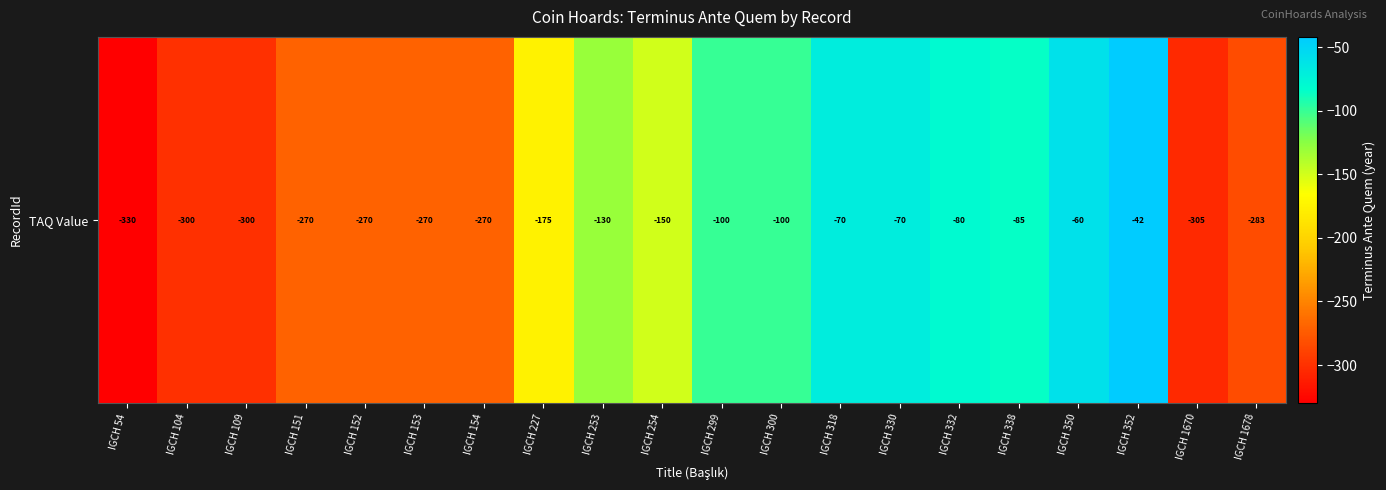

How many values exceed -150?

9